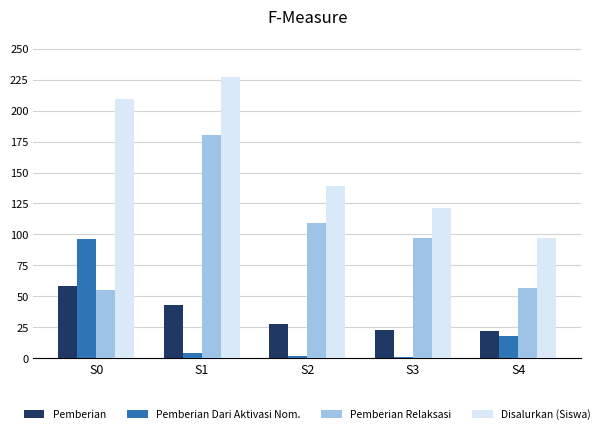

The Pemberian Relaksasi series shows 109 at S2. True or false?

True